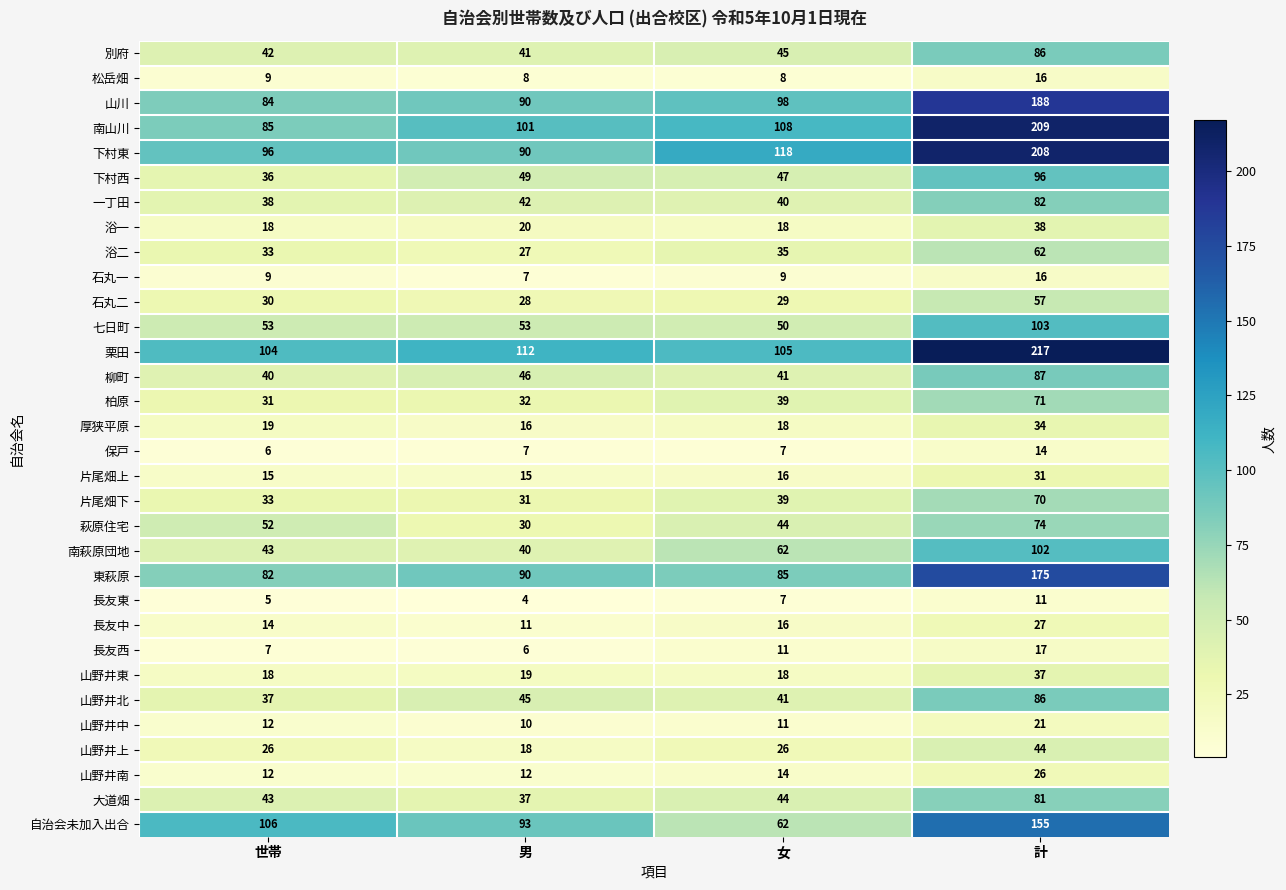

List the labels in order of 浴二 value, largest first.

計, 女, 世帯, 男